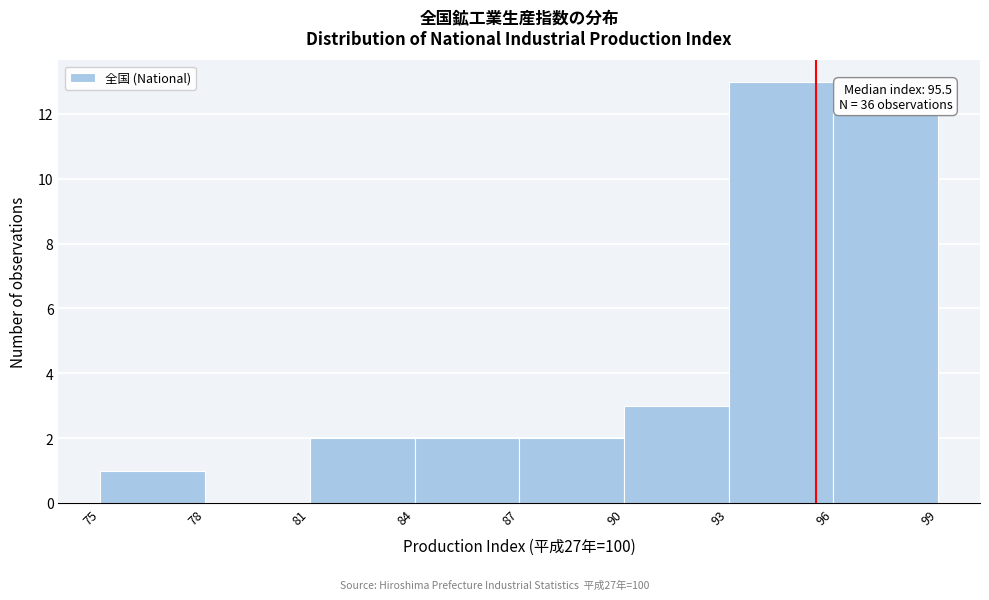

Which range on the x-axis has the tallest bar?

93 to 96